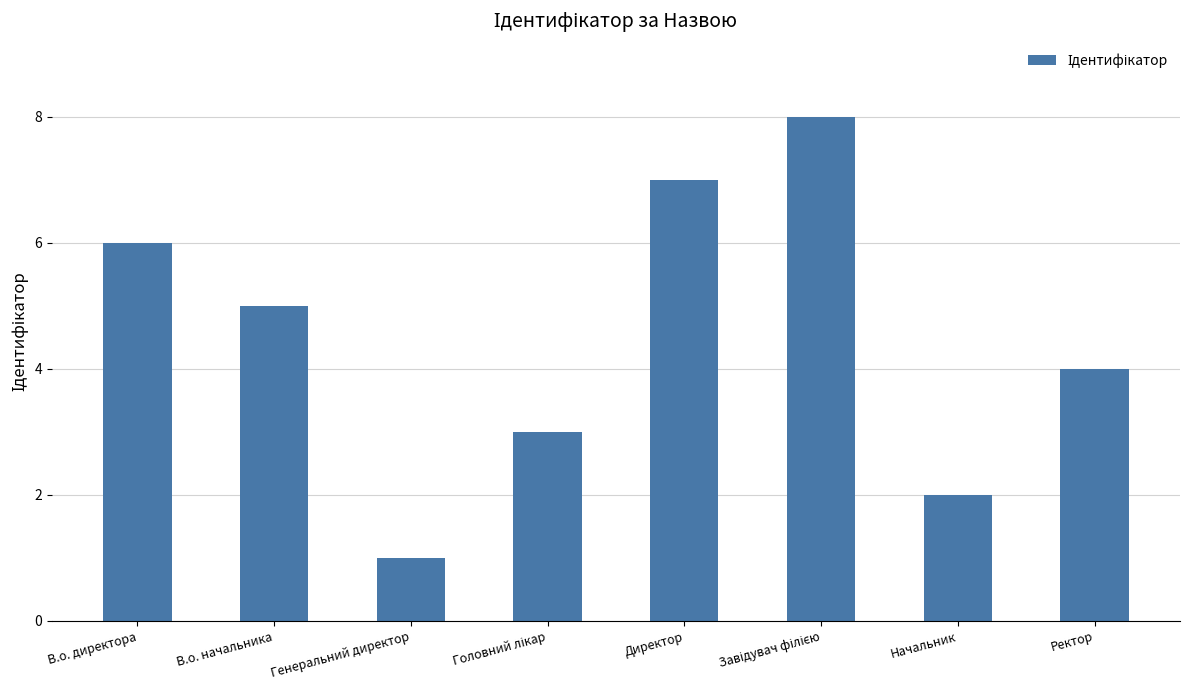

How many values are below 5?

4